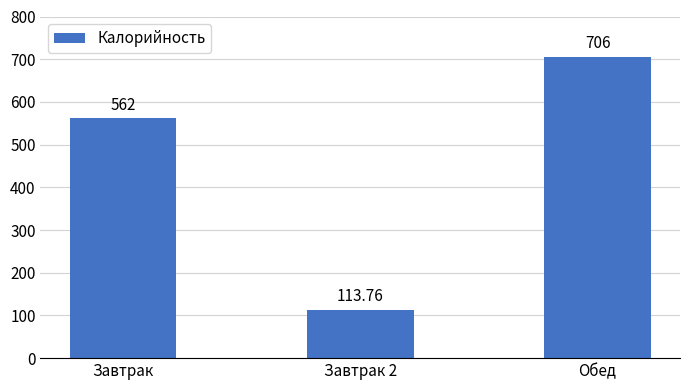

Count the number of categories in the chart.

3